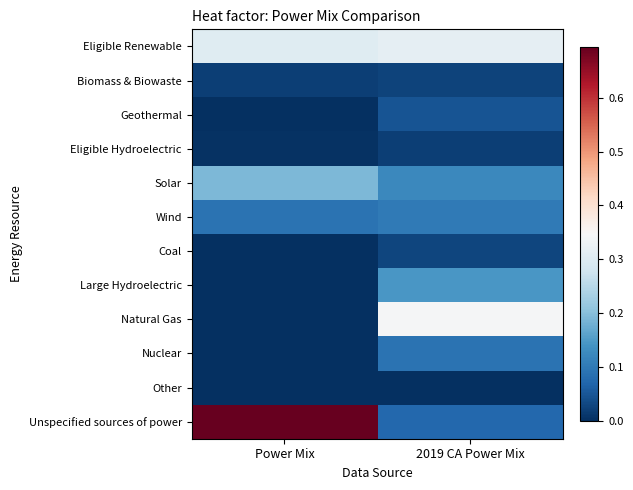

Reading left to right, extract all data points from this chart.

Eligible Renewable: Power Mix=0.3	2019 CA Power Mix=0.3
Biomass & Biowaste: Power Mix=0.0	2019 CA Power Mix=0.0
Geothermal: Power Mix=0.0	2019 CA Power Mix=0.0
Eligible Hydroelectric: Power Mix=0.0	2019 CA Power Mix=0.0
Solar: Power Mix=0.2	2019 CA Power Mix=0.1
Wind: Power Mix=0.1	2019 CA Power Mix=0.1
Coal: Power Mix=0.0	2019 CA Power Mix=0.0
Large Hydroelectric: Power Mix=0.0	2019 CA Power Mix=0.1
Natural Gas: Power Mix=0.0	2019 CA Power Mix=0.3
Nuclear: Power Mix=0.0	2019 CA Power Mix=0.1
Other: Power Mix=0.0	2019 CA Power Mix=0.0
Unspecified sources of power: Power Mix=0.7	2019 CA Power Mix=0.1